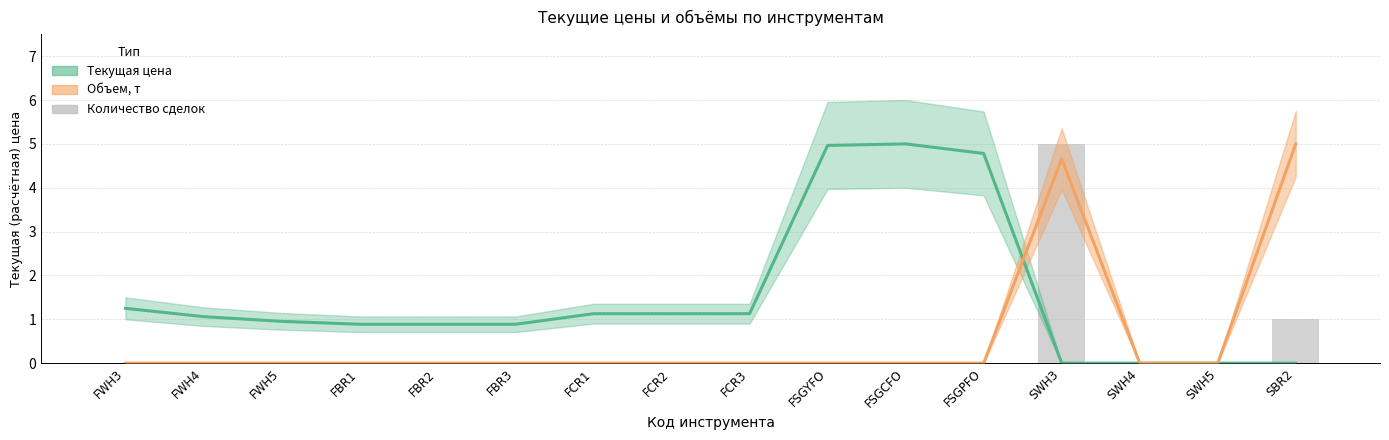

Is it true that the value at SWH4 is 0?

True